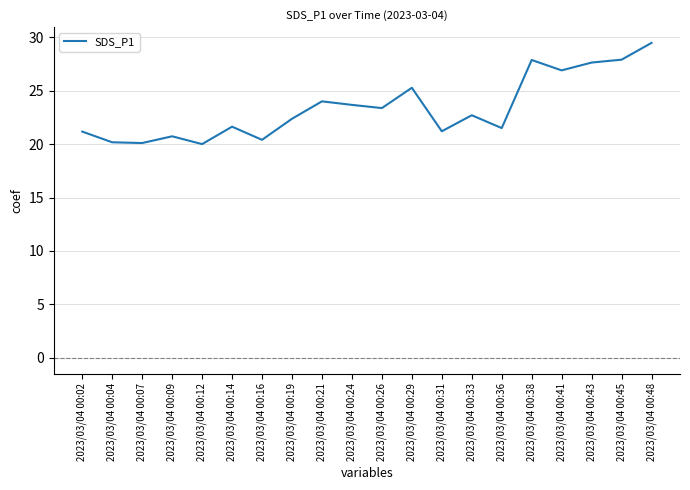

What is the sum of all values?

468.1